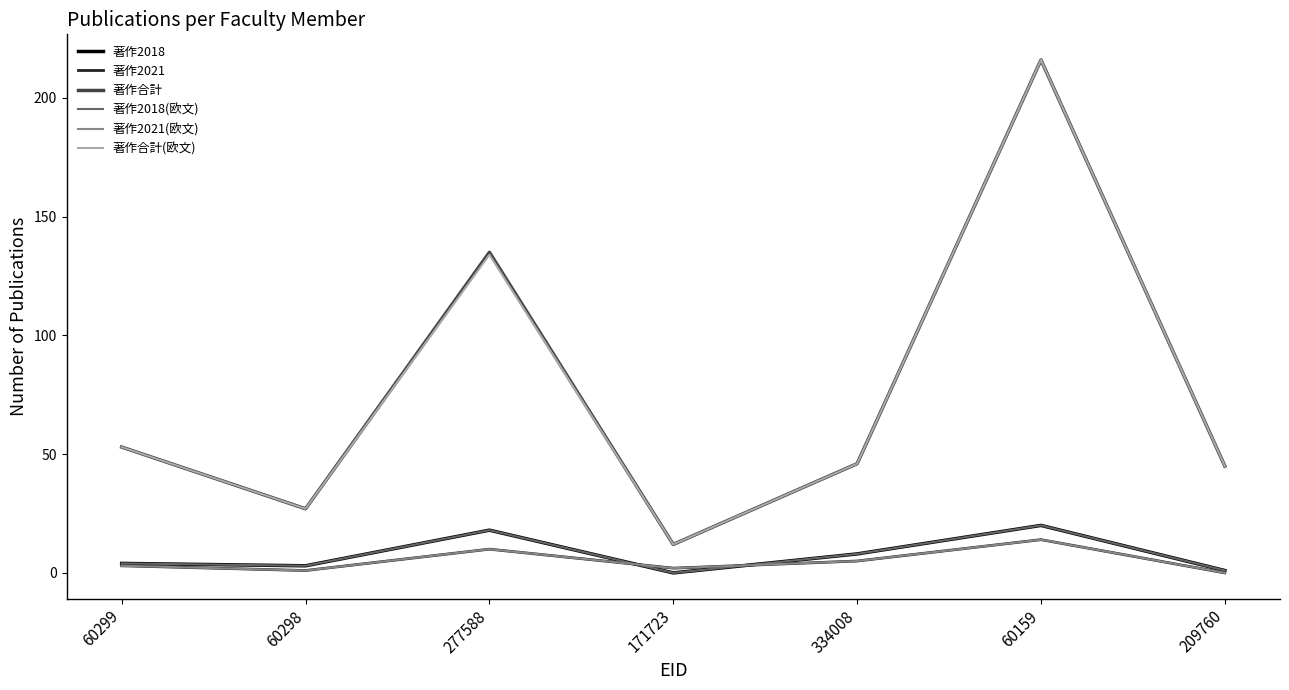

Is the value of 著作2021(欧文) at 171723 greater than the value of 著作2021 at 60299?

No